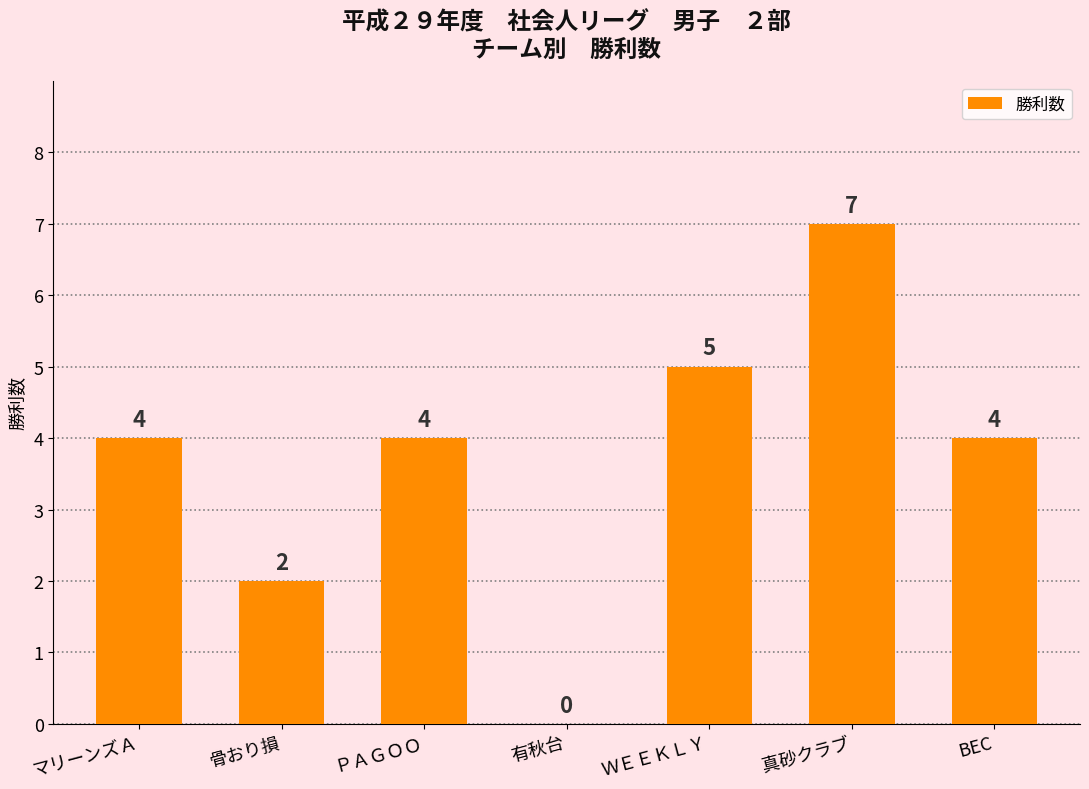

What is the change in value from 有秋台 to 真砂クラブ?

+7